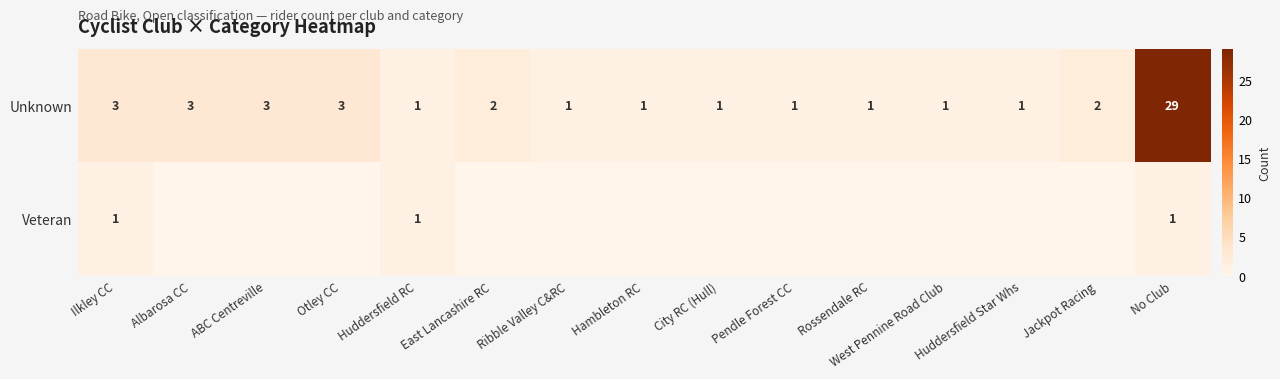

At how many categories does at least one series exceed 15?

1